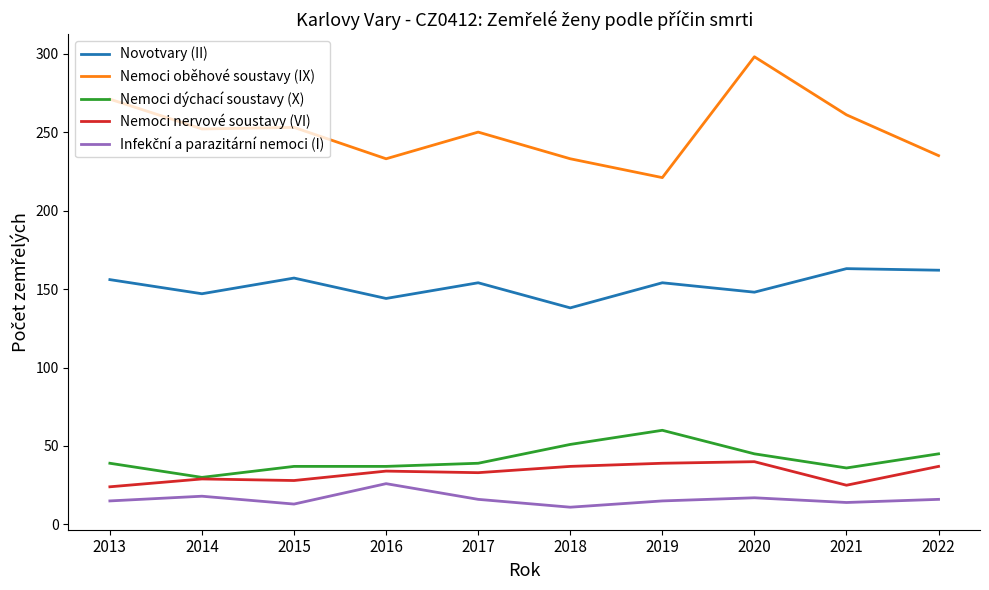

True or false: Nemoci dýchací soustavy (X) and Novotvary (II) cross at least once.

False